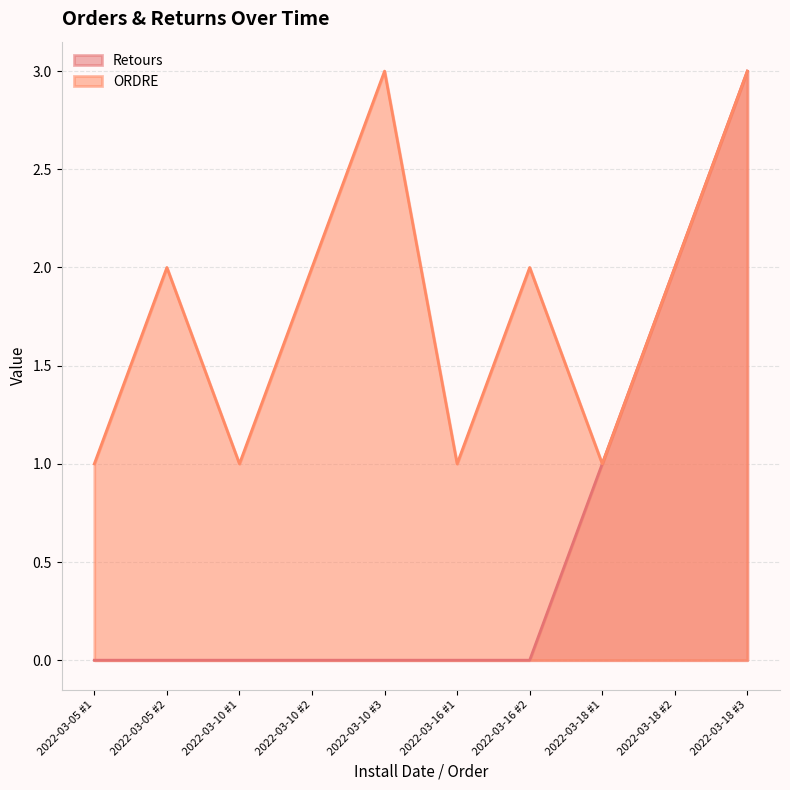

What is the label of the 4th point from the right?

2022-03-16 #2